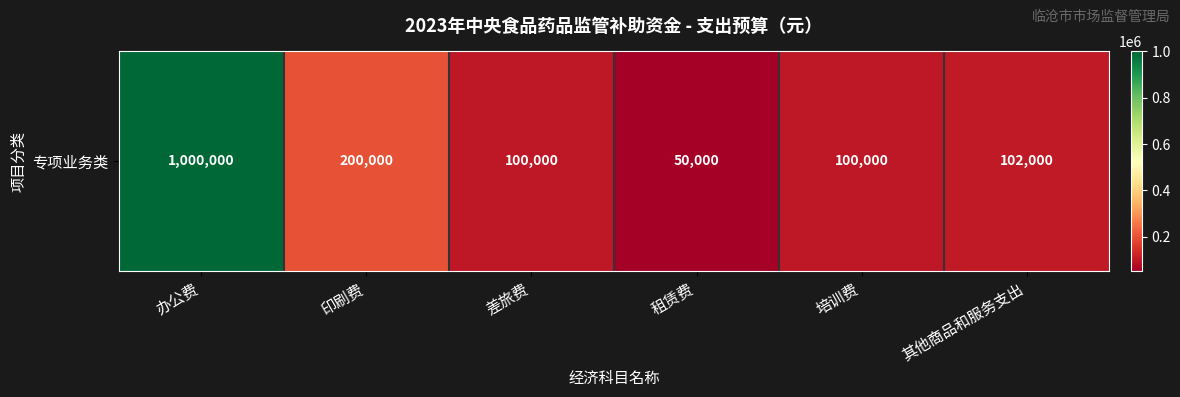

Where does the data first go above 102000?

办公费